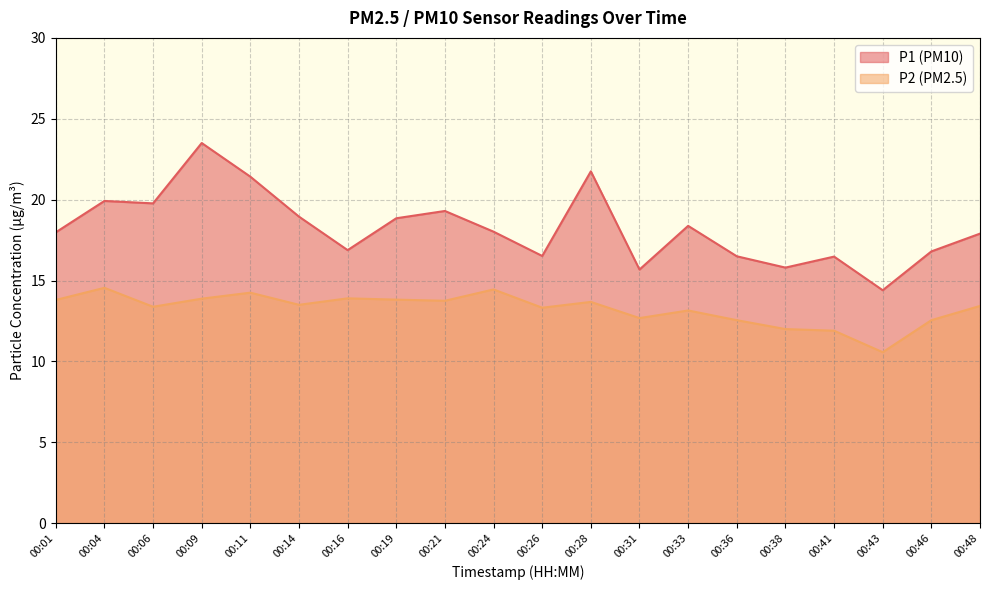

Does the chart display data point markers on the line(s)?

No